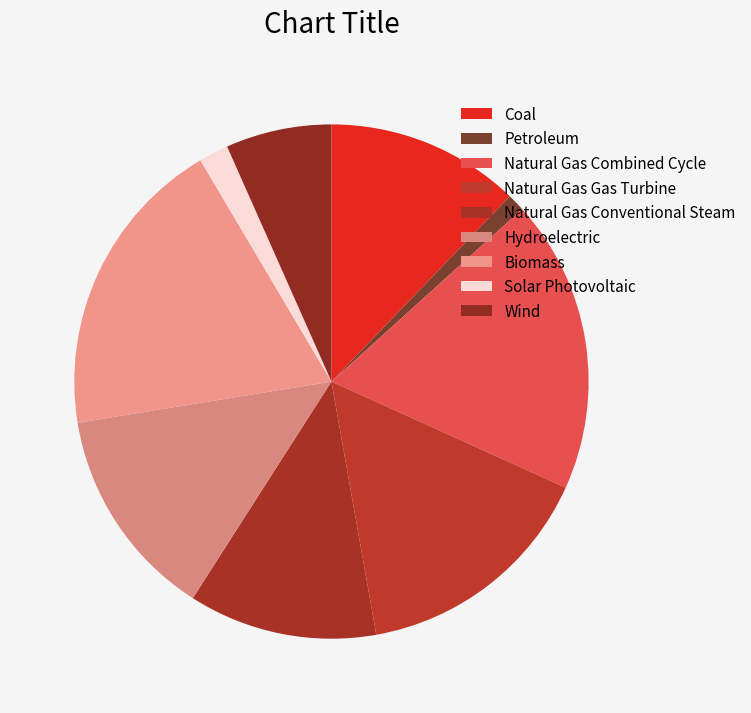

What percentage is the Petroleum slice, to the nearest percent?

1%